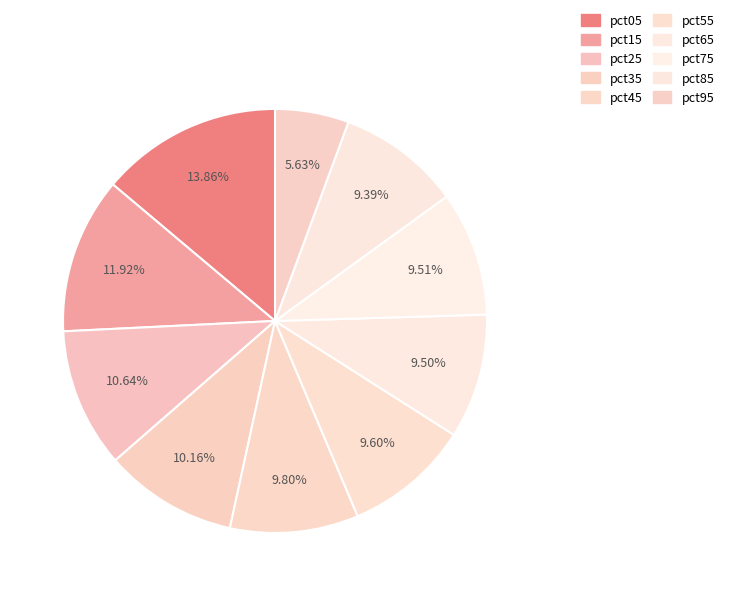

Is there any slice that represents more than half of the pie?

No